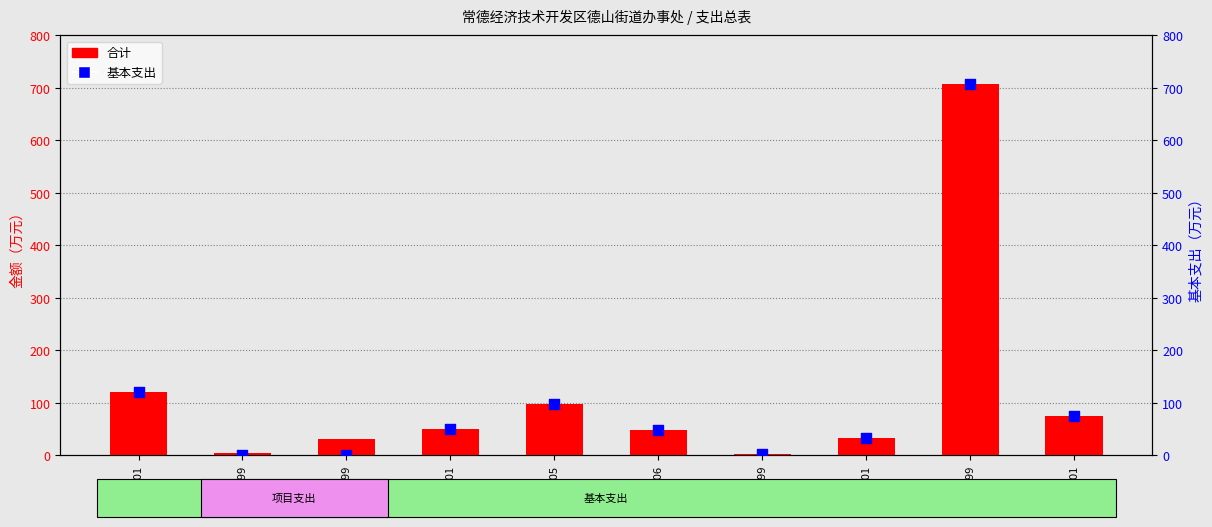

At how many categories does at least one series exceed 360?

1